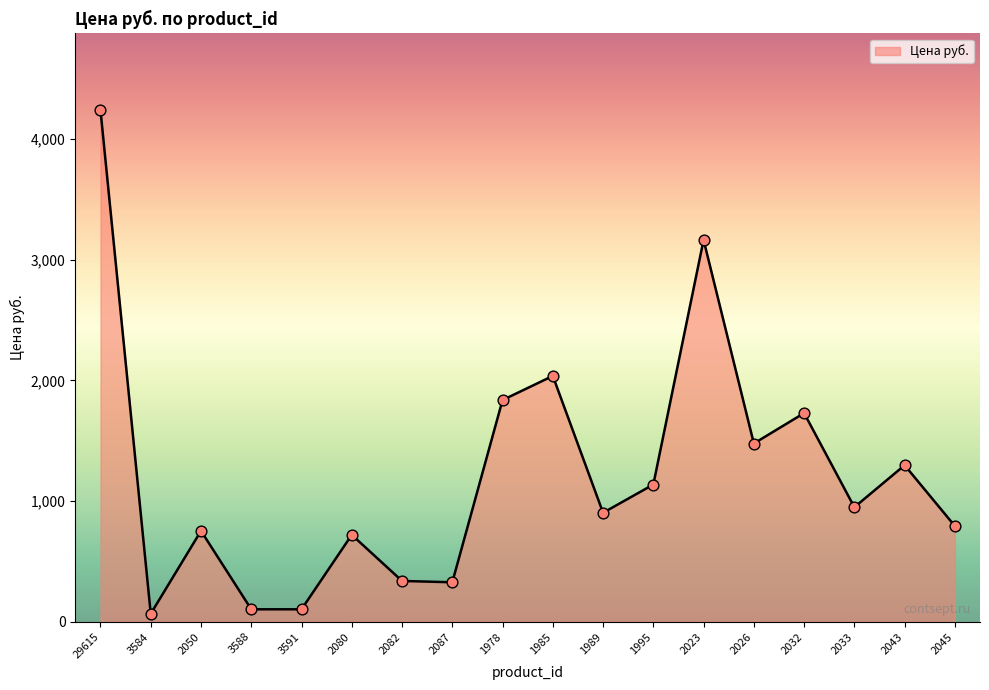

What is the change in value from 1978 to 2043?

-540